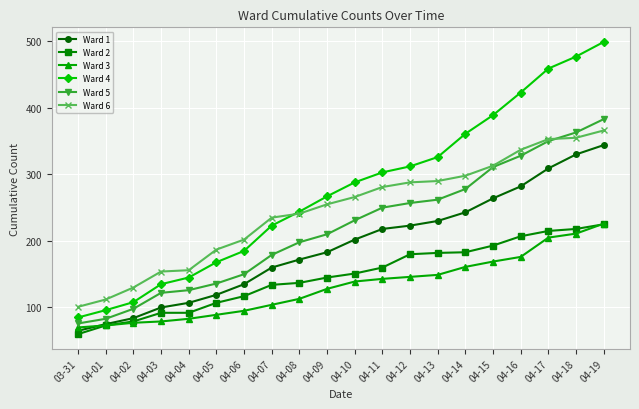

Read the Ward 5 value at 04-06, to the nearest 50.

150